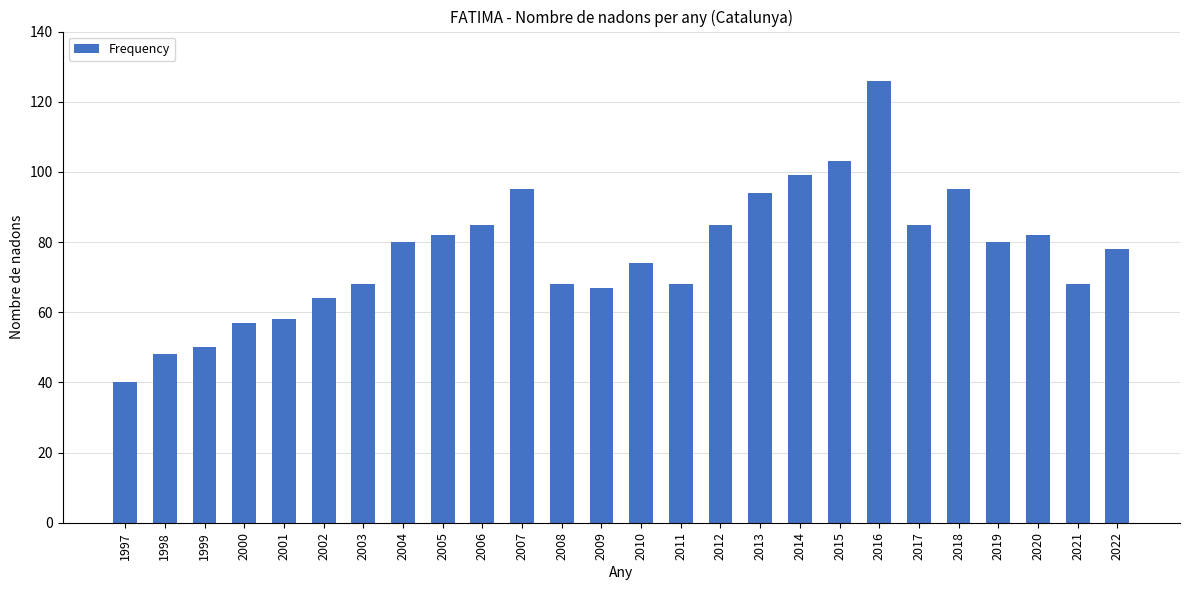

Count the number of data series in this chart.

1